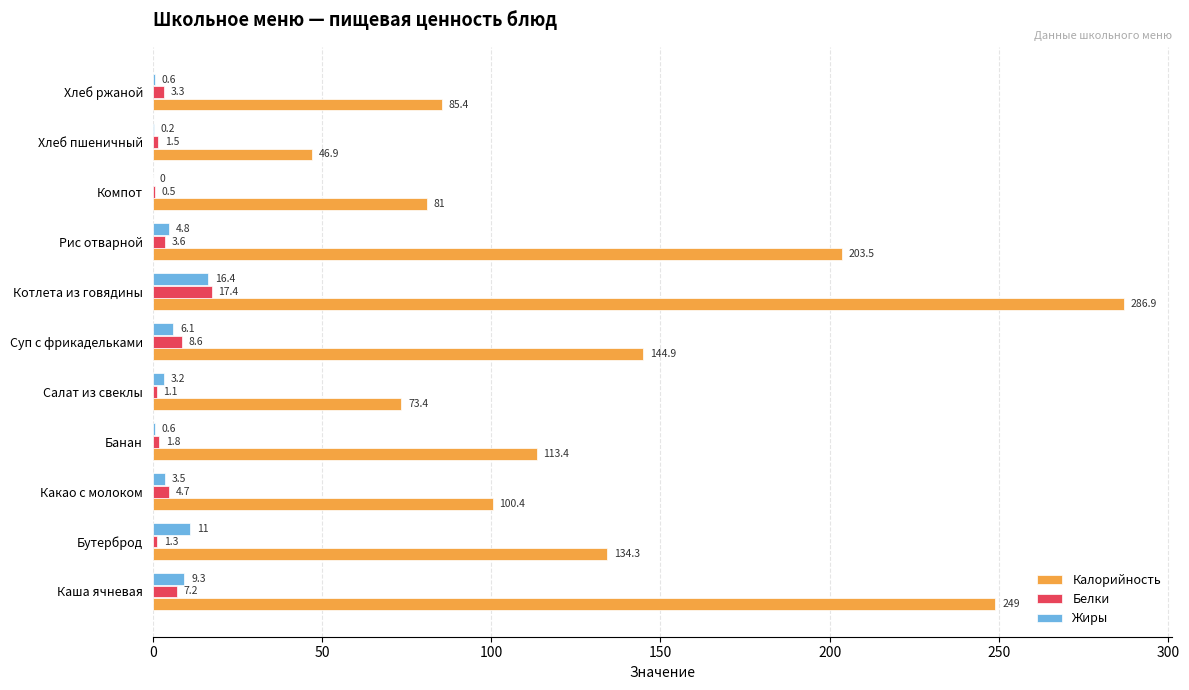

What is the maximum value shown in the chart?

286.9